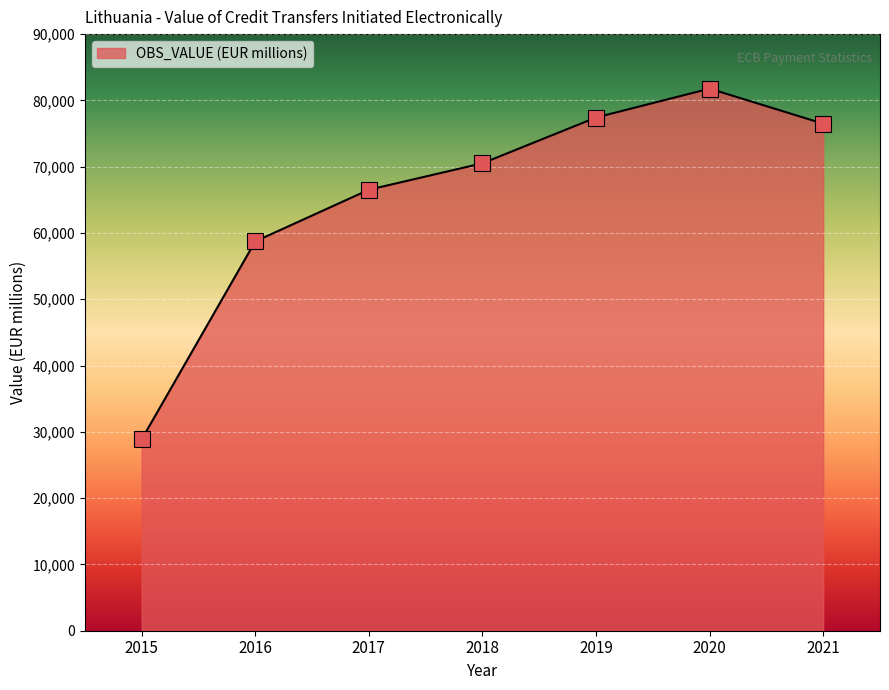

What is the ratio of the value at 2020 to the value at 2015?

2.8